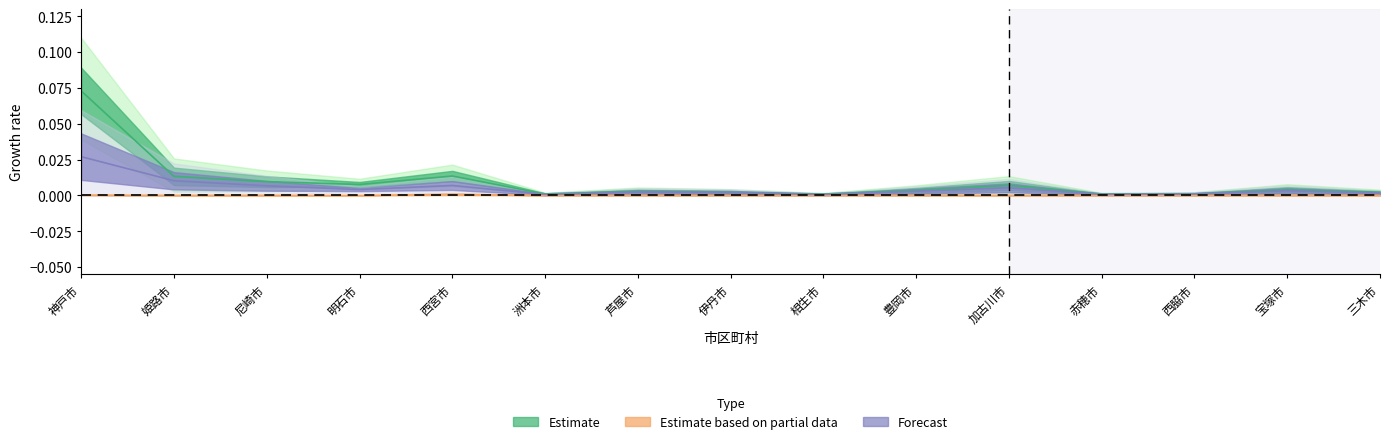

At which category does 合計(特定財源+一般財源) reach its first local peak?

西宮市